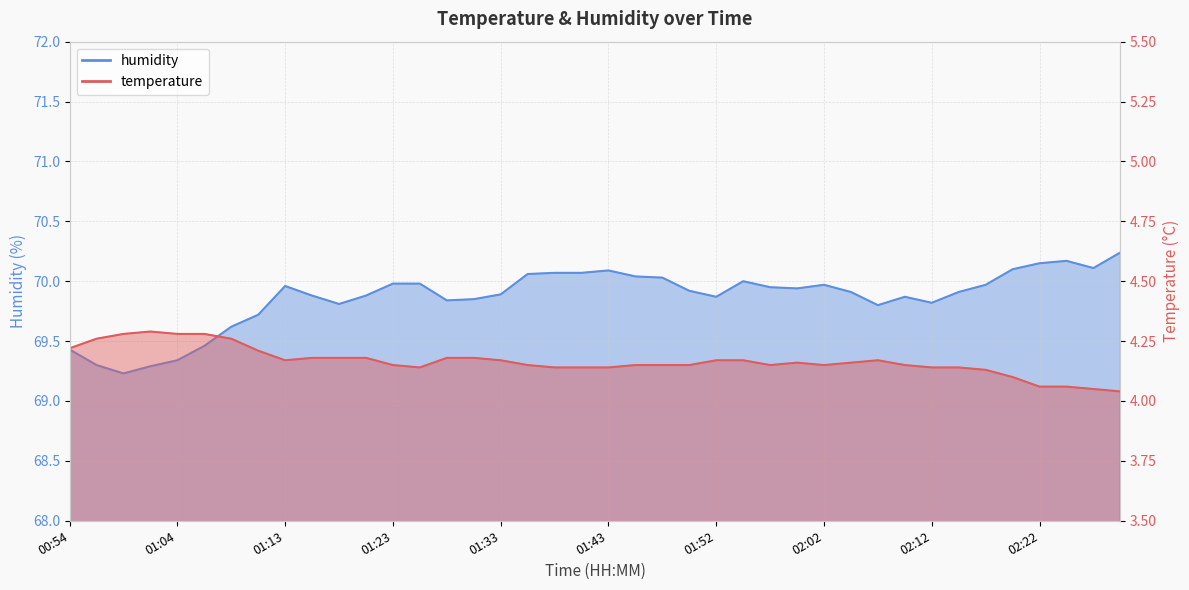

The humidity series shows 31.4 at 01:55. True or false?

False